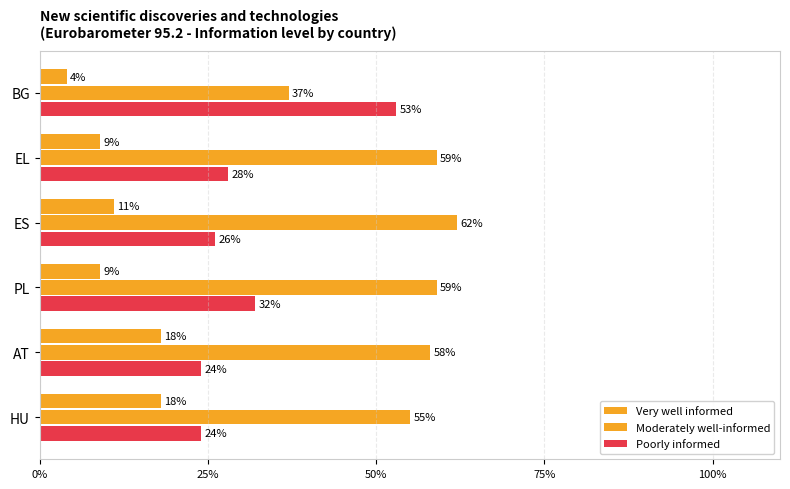

At how many categories does at least one series exceed 0?

6